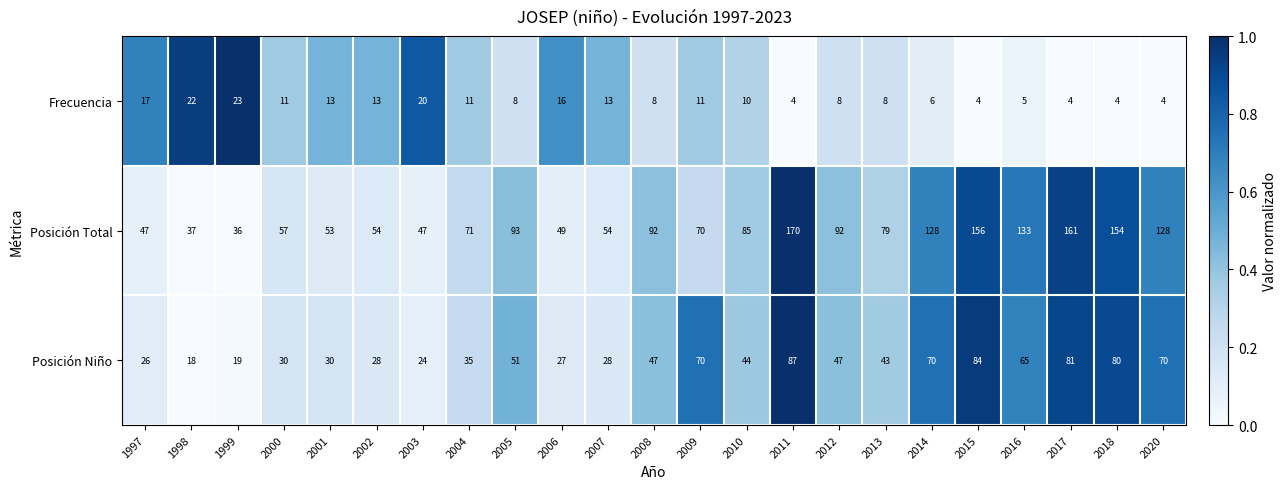

What is the difference between the second highest and second lowest values in the Frecuencia series?

18